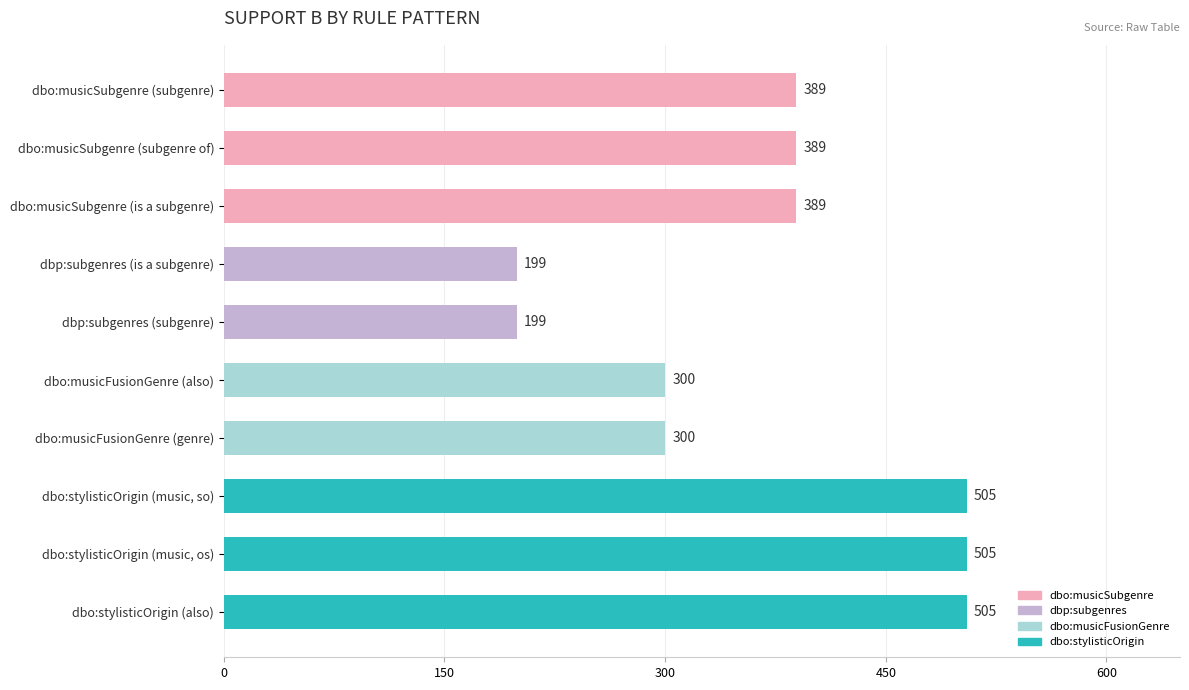

What is the difference between the values at dbp:subgenres (is a subgenre) and dbo:musicSubgenre (subgenre of)?

190